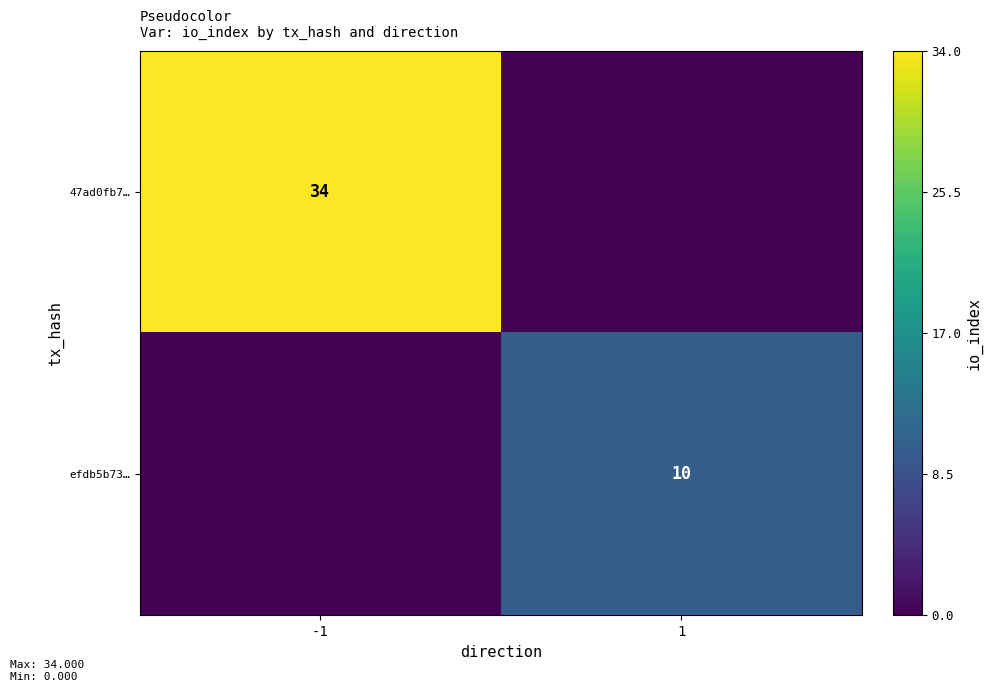

The value of efdb5b73… at 1 is 10. True or false?

True